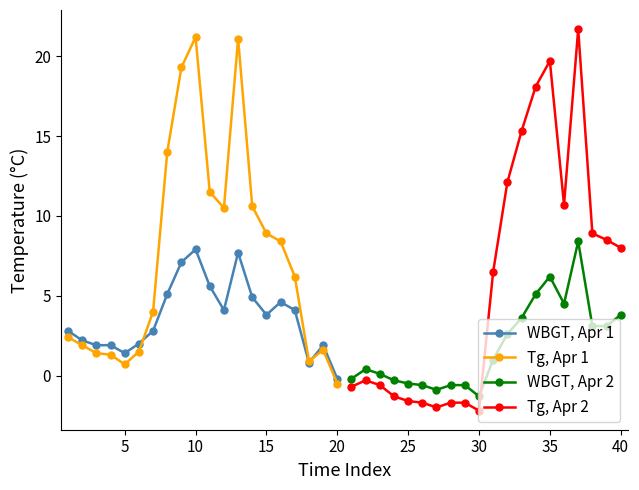

True or false: WBGT, Apr 2 and Tg, Apr 2 intersect in this chart.

True